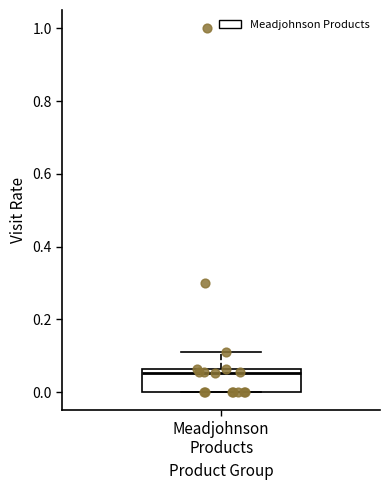

Read this box plot against the y-axis: the position of the median line, the range covered by the box, and the ends of both whiskers. The values are not printed on the chart, so give them approximately, as read against the axis.

median 0.06 (just below the box's upper edge), box 0.00 to 0.06, whiskers 0.00 to 0.12